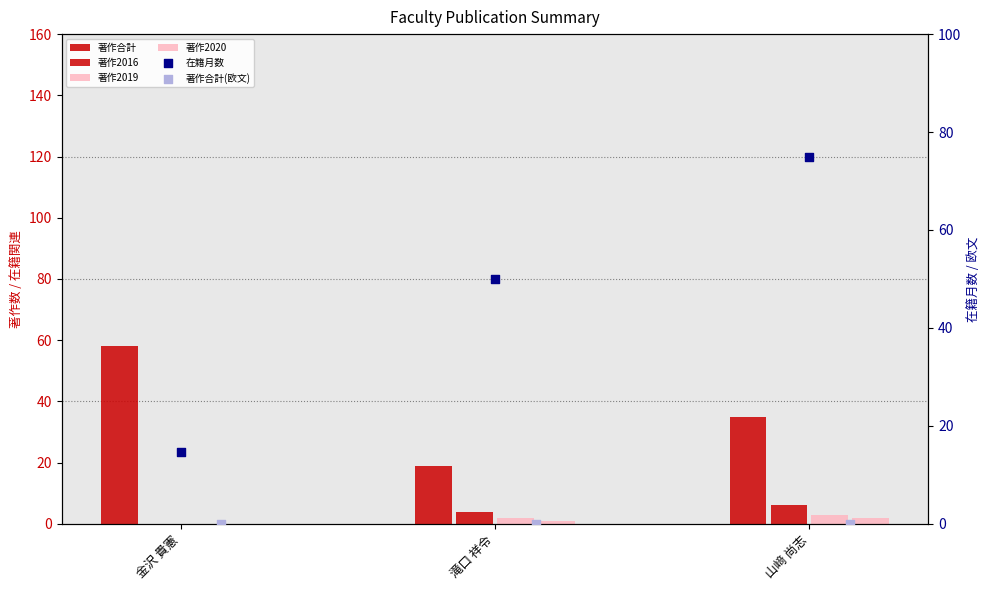

At which category is the sum across all series the highest?

山﨑 尚志